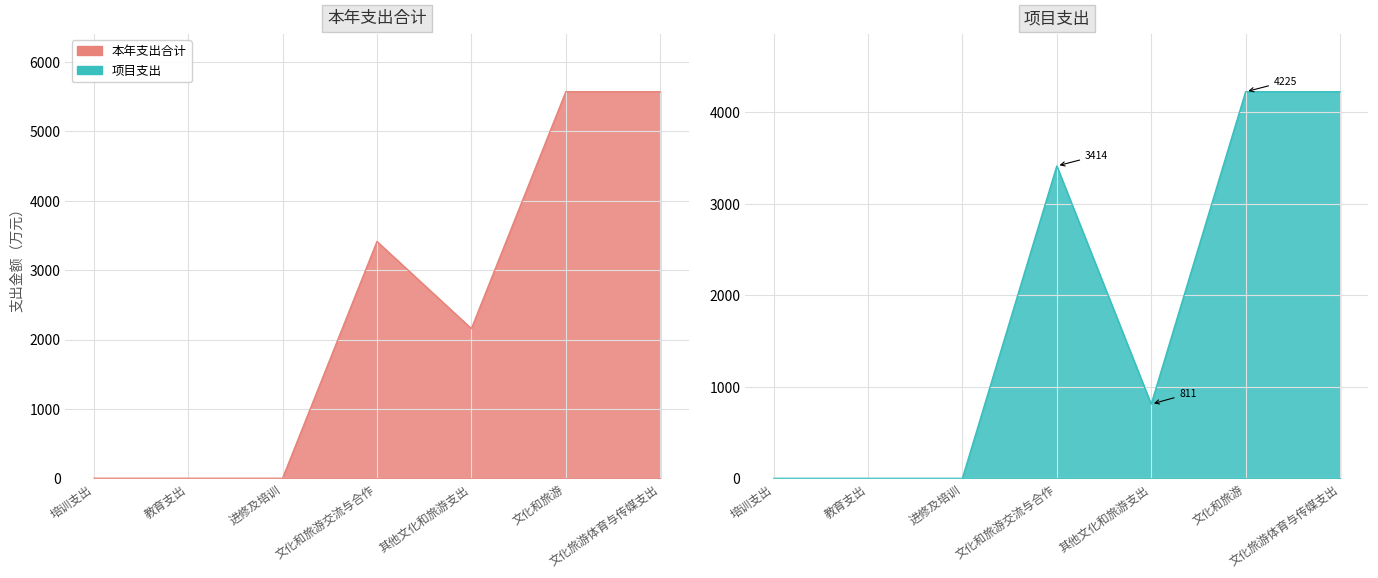

At which category does 本年支出合计 reach its first local valley?

其他文化和旅游支出